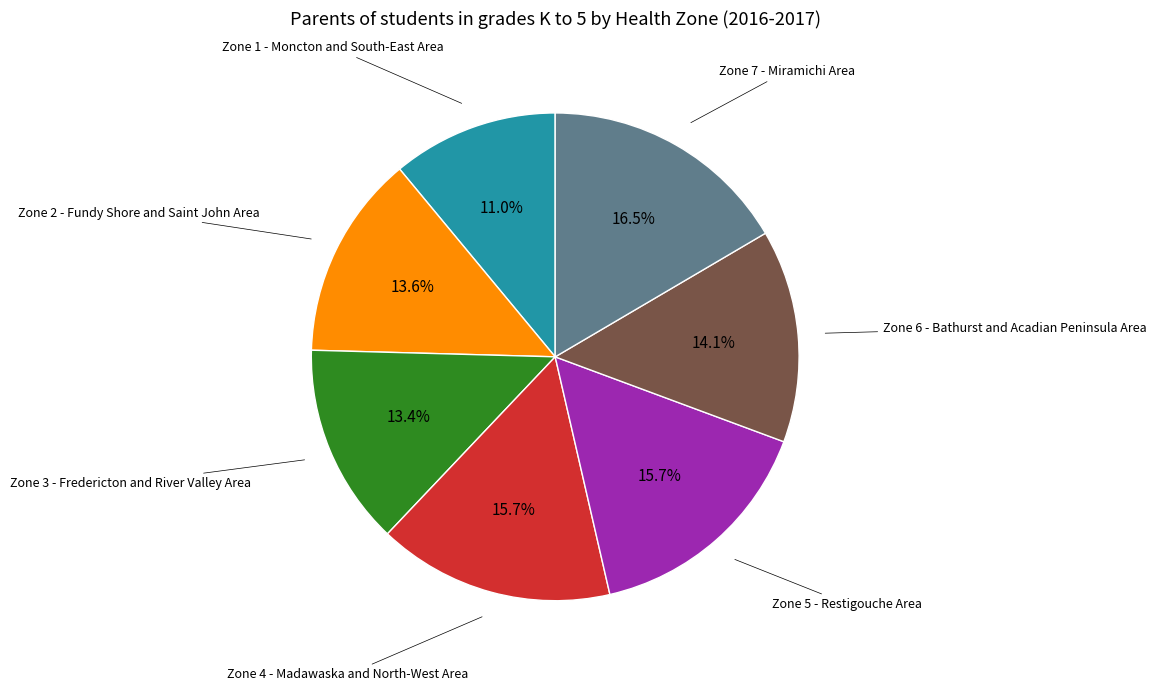

Is there a majority slice in this chart?

No